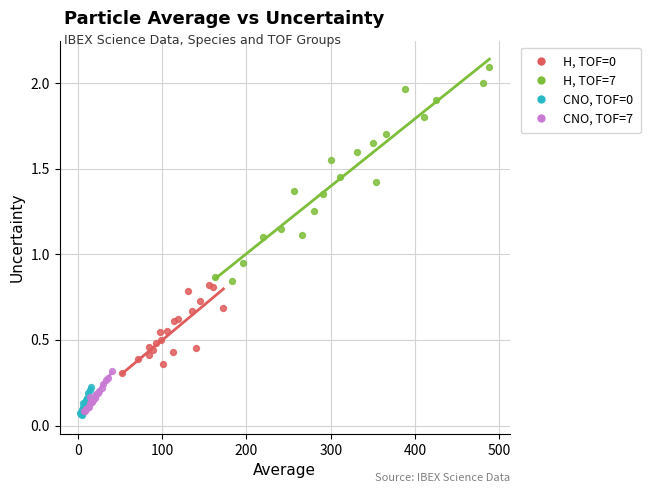

Which series contains the highest Y value?

H, TOF=7